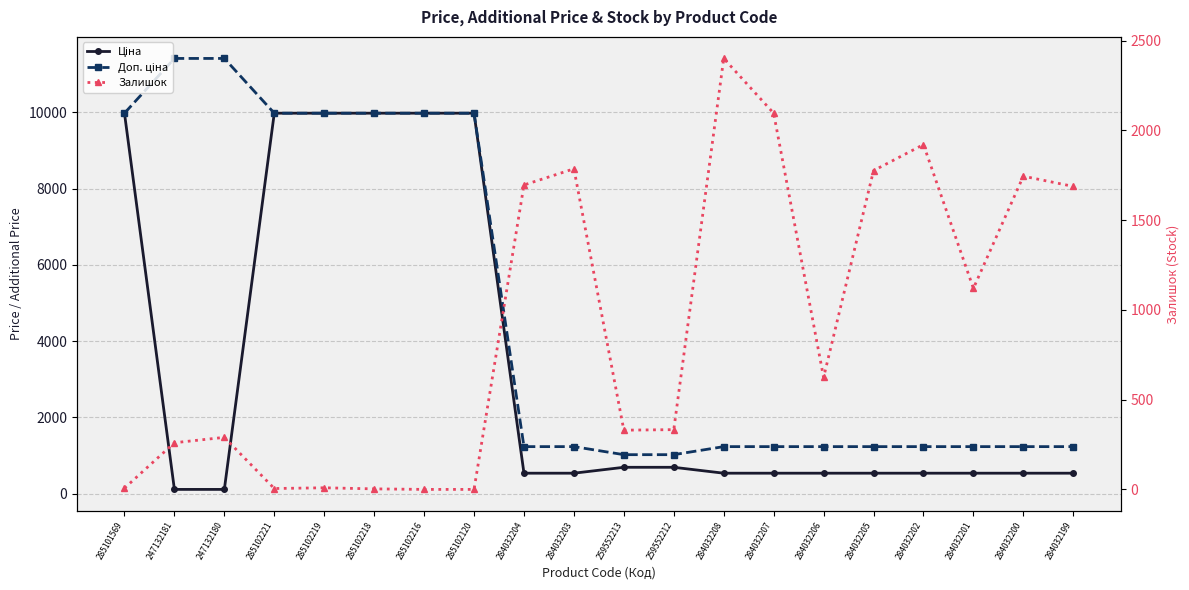

What position from the right is 259552212?

9